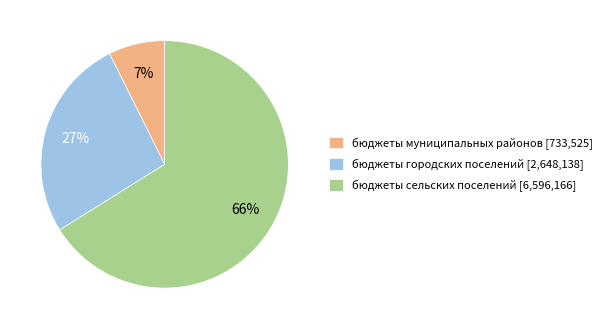

True or false: бюджеты муниципальных районов accounts for 12% of the total.

False